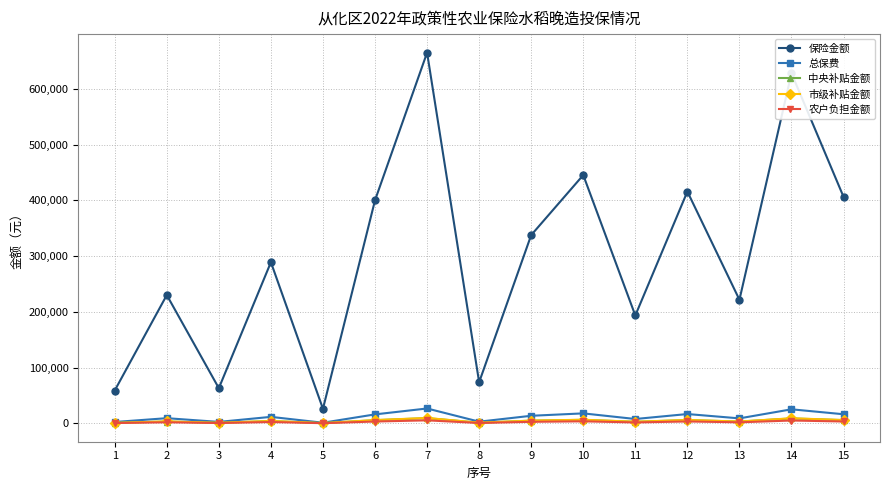

Which series has the largest range (max minus min)?

保险金额